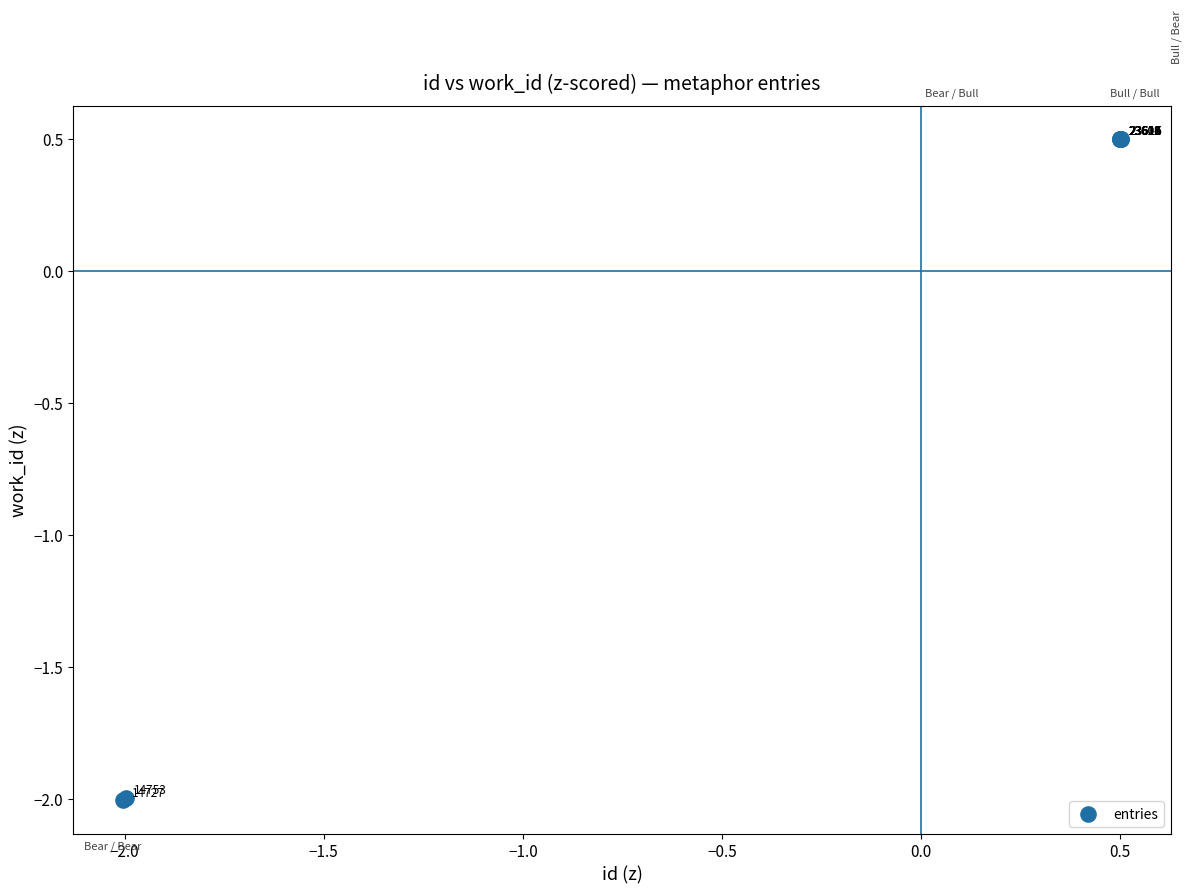

What Y value in the scatter plot is closest to 0?

0.5